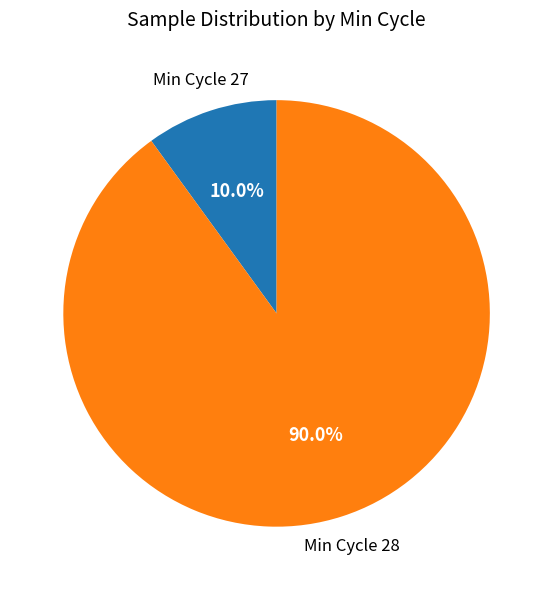

Rank the categories by value from highest to lowest.

Min Cycle 28, Min Cycle 27